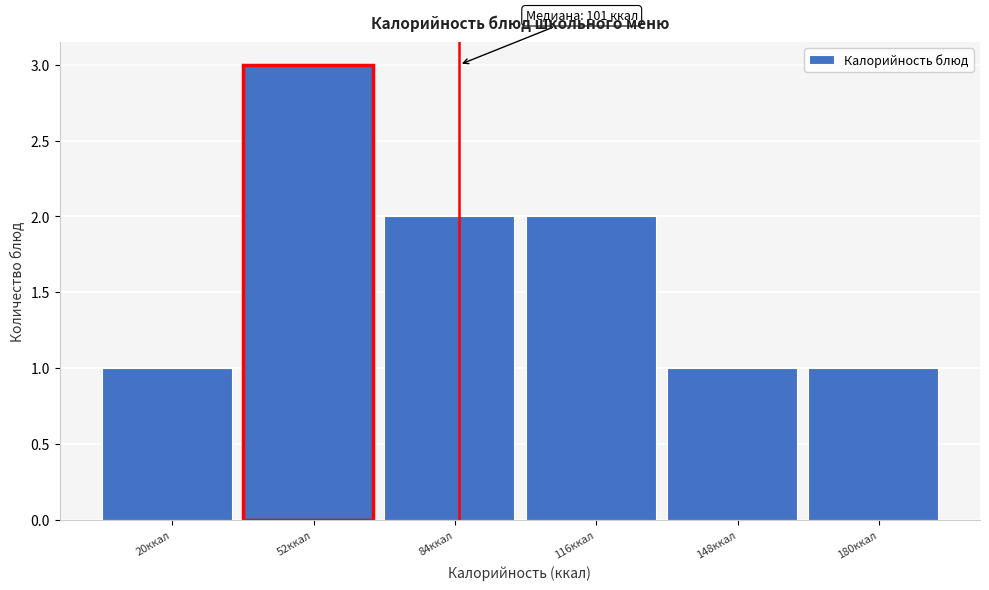

Reading right to left, list all the values displayed in this chart.

180ккал=1	148ккал=1	116ккал=2	84ккал=2	52ккал=3	20ккал=1